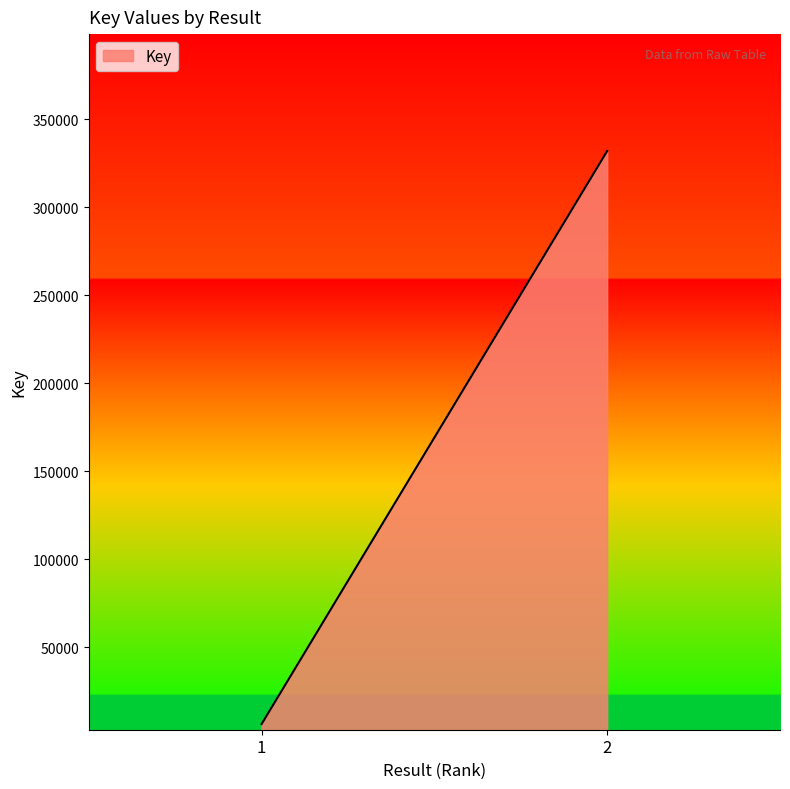

Count the values in the range 6446 to 331957.

2